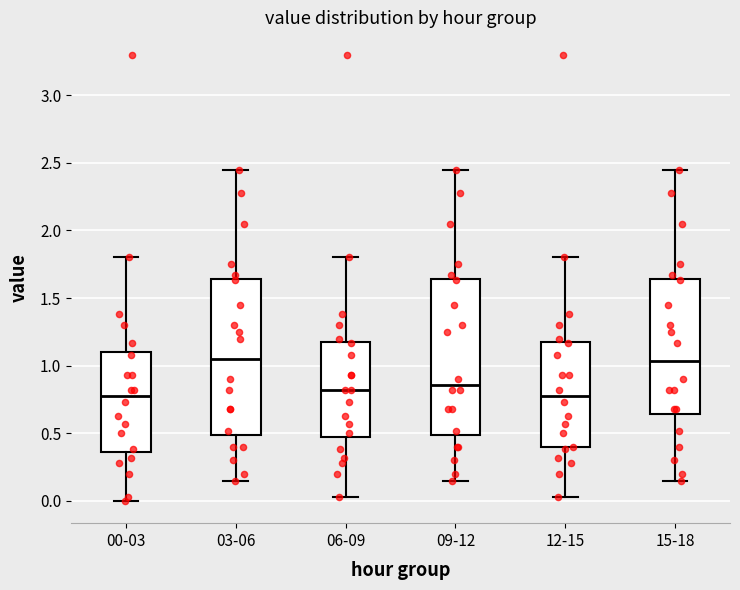

Reading left to right, transcribe this box plot: for each box, give where its median line is, the range the box spans, and where its two whiskers end, as read against the y-axis. The values are not printed on the chart, so give them approximately, as read against the axis.

00-03: median 0.80, box 0.35 to 1.10, whiskers 0.00 to 1.80
03-06: median 1.05, box 0.50 to 1.65, whiskers 0.15 to 2.45
06-09: median 0.80, box 0.45 to 1.20, whiskers 0.05 to 1.80
09-12: median 0.85, box 0.50 to 1.65, whiskers 0.15 to 2.45
12-15: median 0.80, box 0.40 to 1.20, whiskers 0.05 to 1.80
15-18: median 1.05, box 0.65 to 1.65, whiskers 0.15 to 2.45